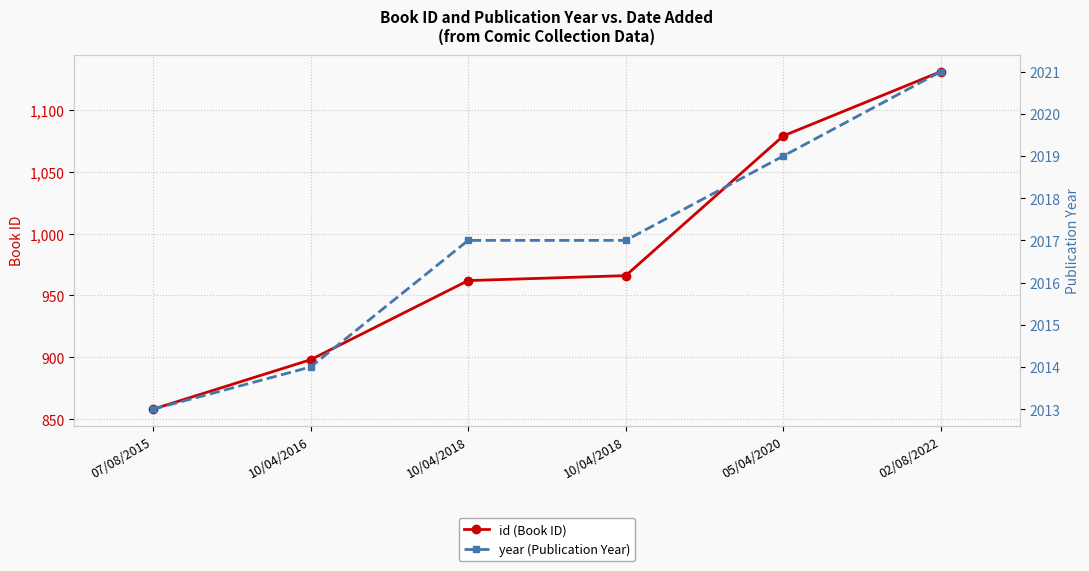

What is the label of the 2nd point from the left?

10/04/2016